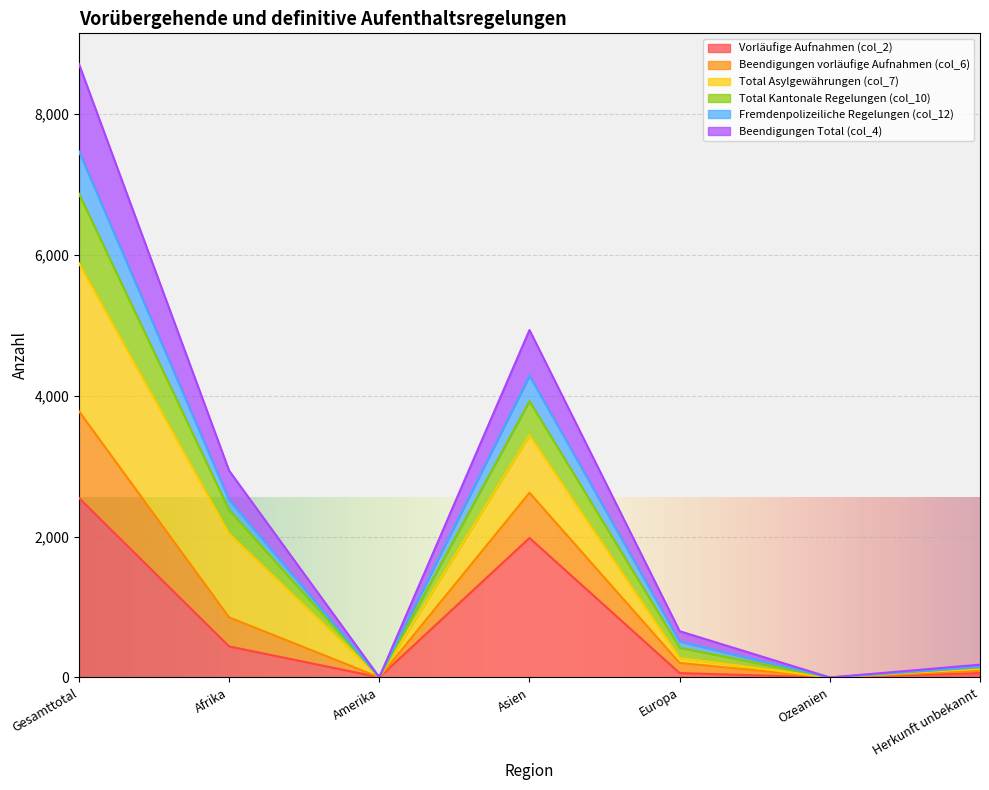

The value of Beendigungen Total (col_4) at Gesamttotal is 12208. True or false?

False